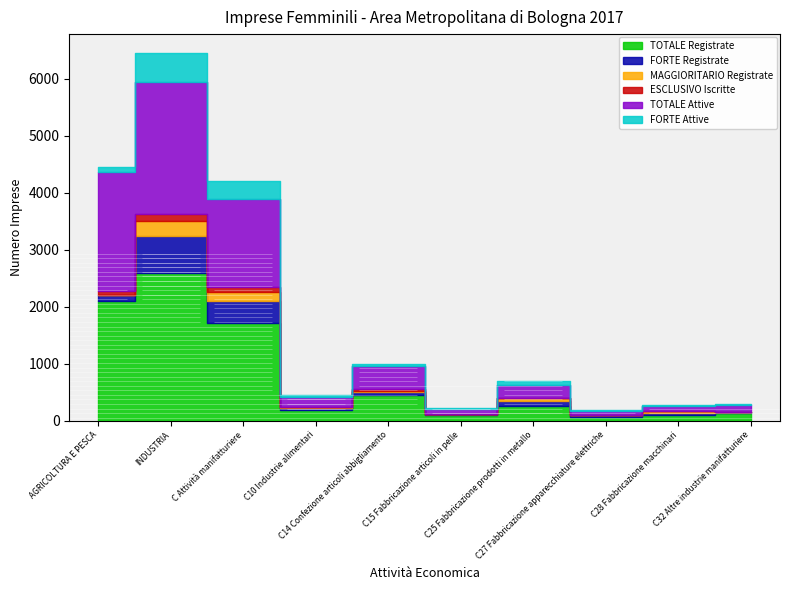

What is the label of the 3rd point from the left?

C Attività manifatturiere